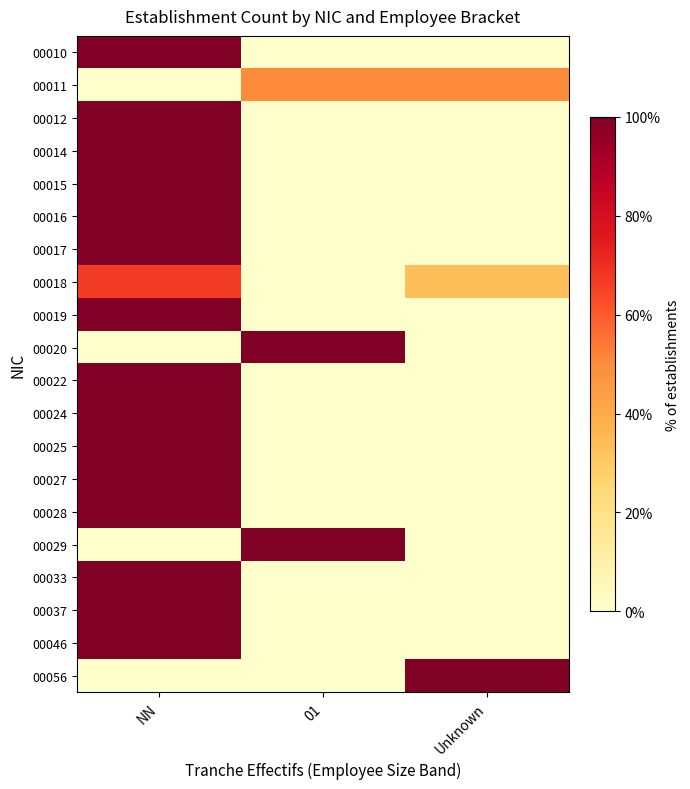

What is the difference between the highest and lowest values at Unknown?

100.0